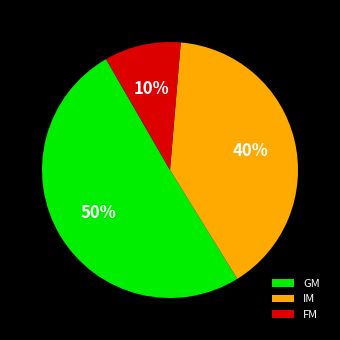

To the nearest percent, what portion does IM represent?

40%